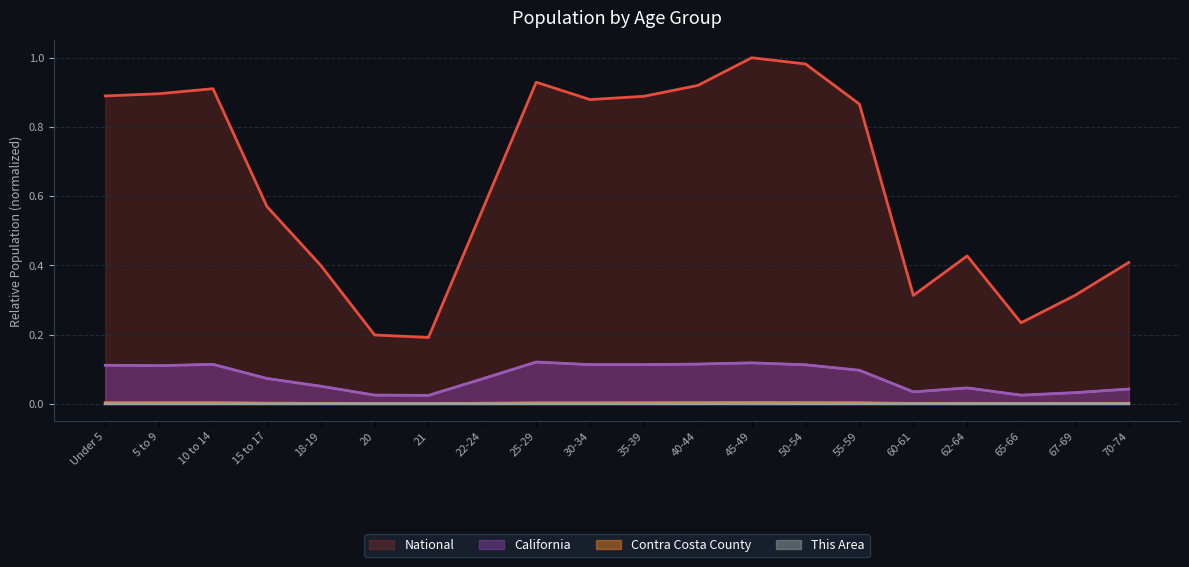

What is the spread (max minus min) of values at 21?

0.2